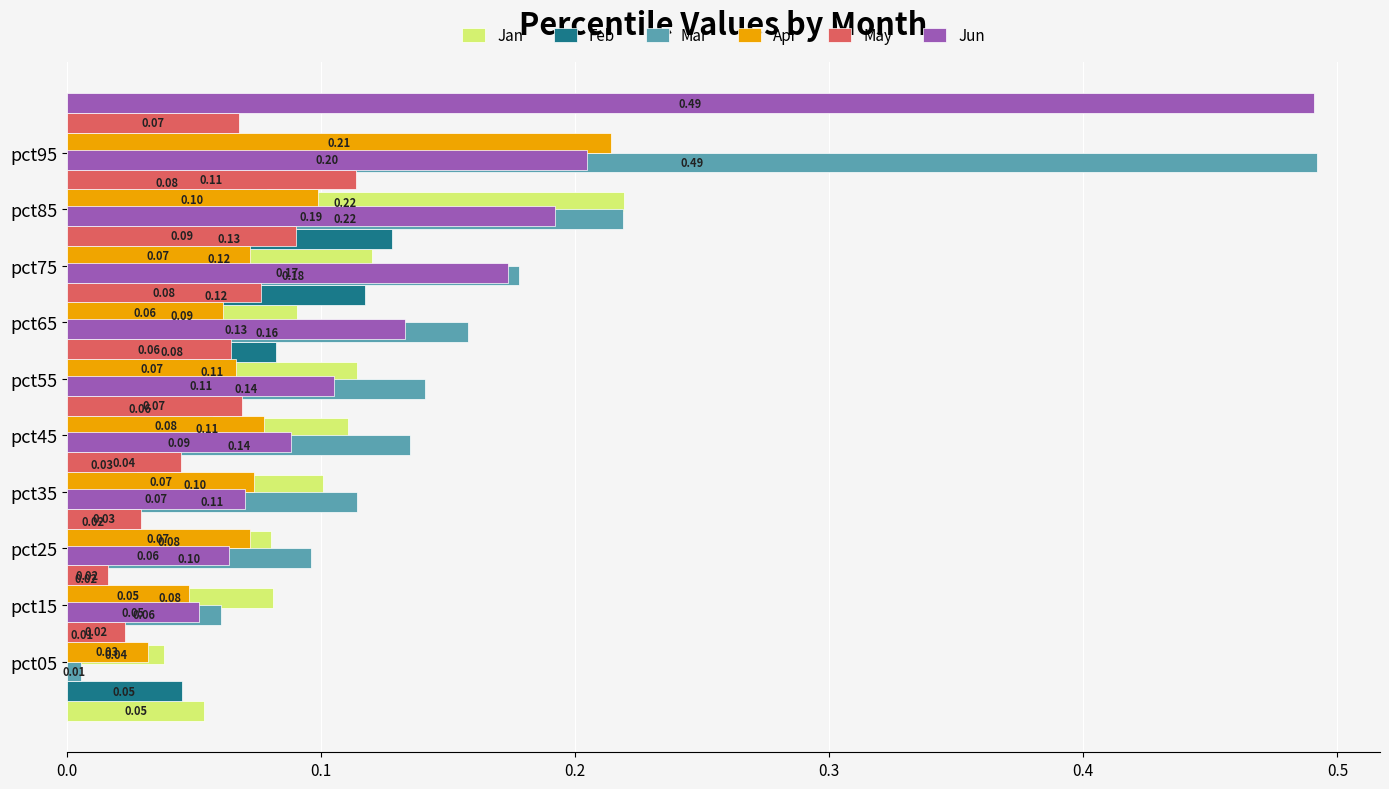

How many series are shown in this chart?

6